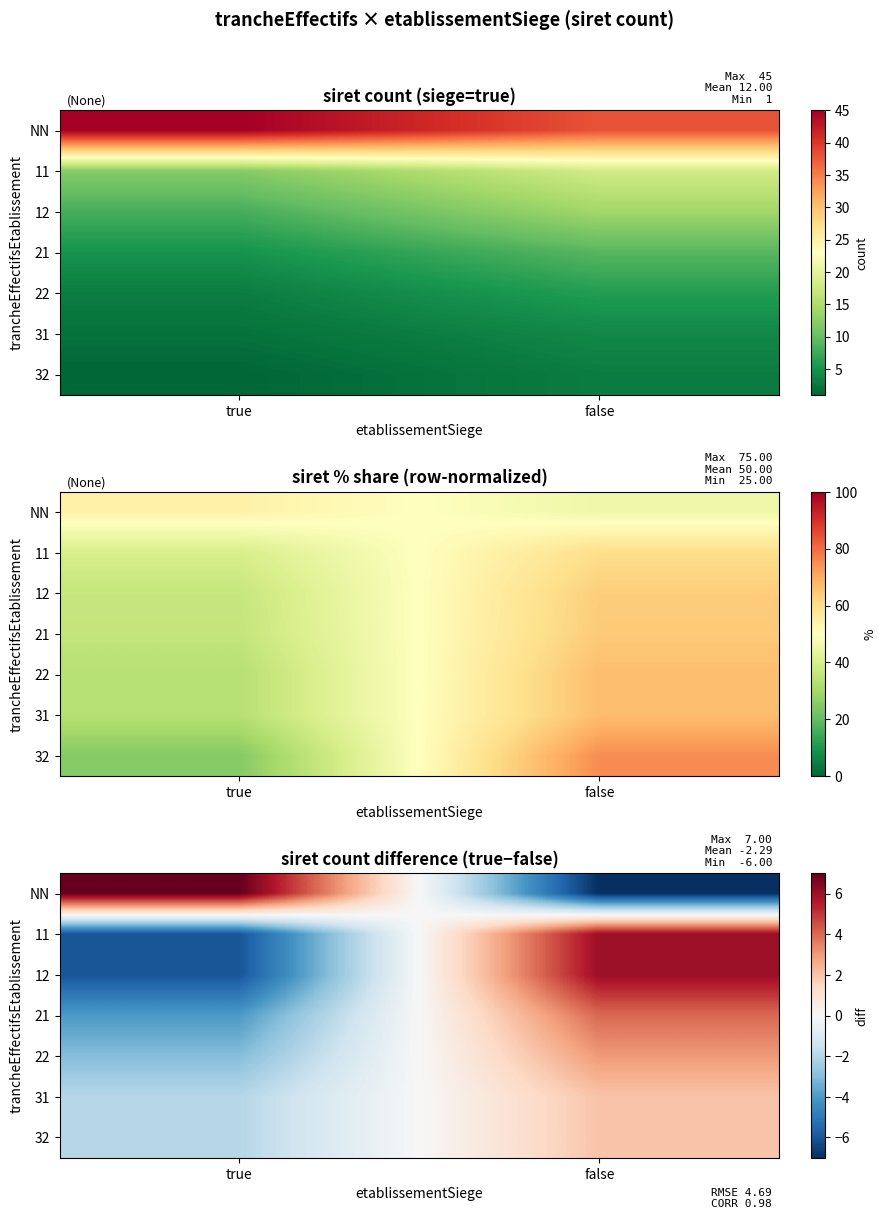

Where is 11 nearest to the value 0?

true